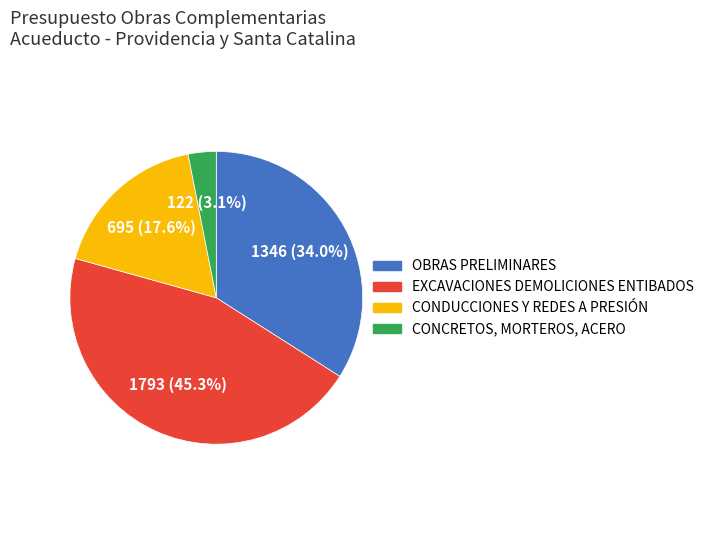

Count the number of slices in the pie.

4